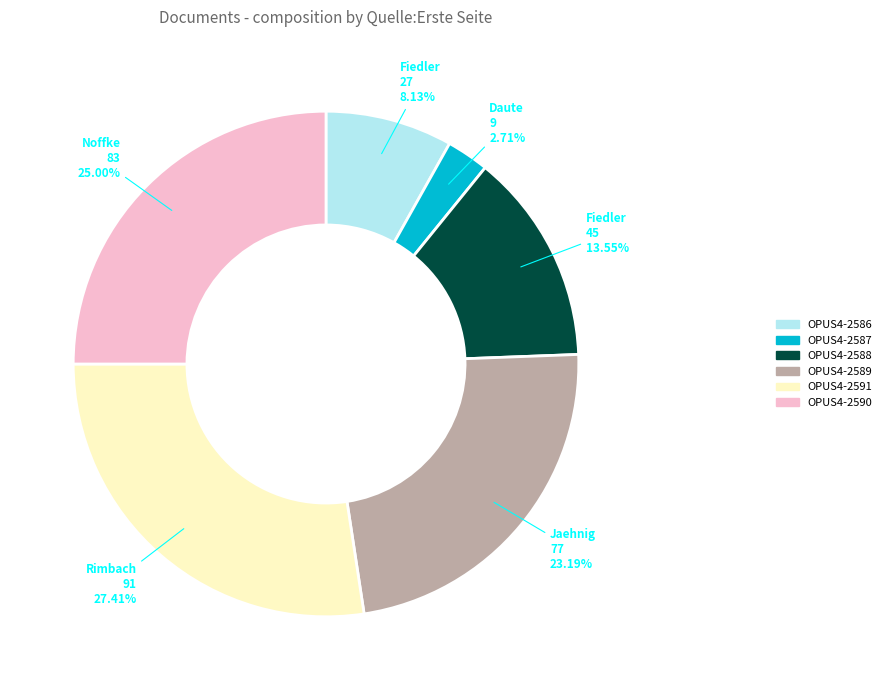

How many segments does this pie chart have?

6